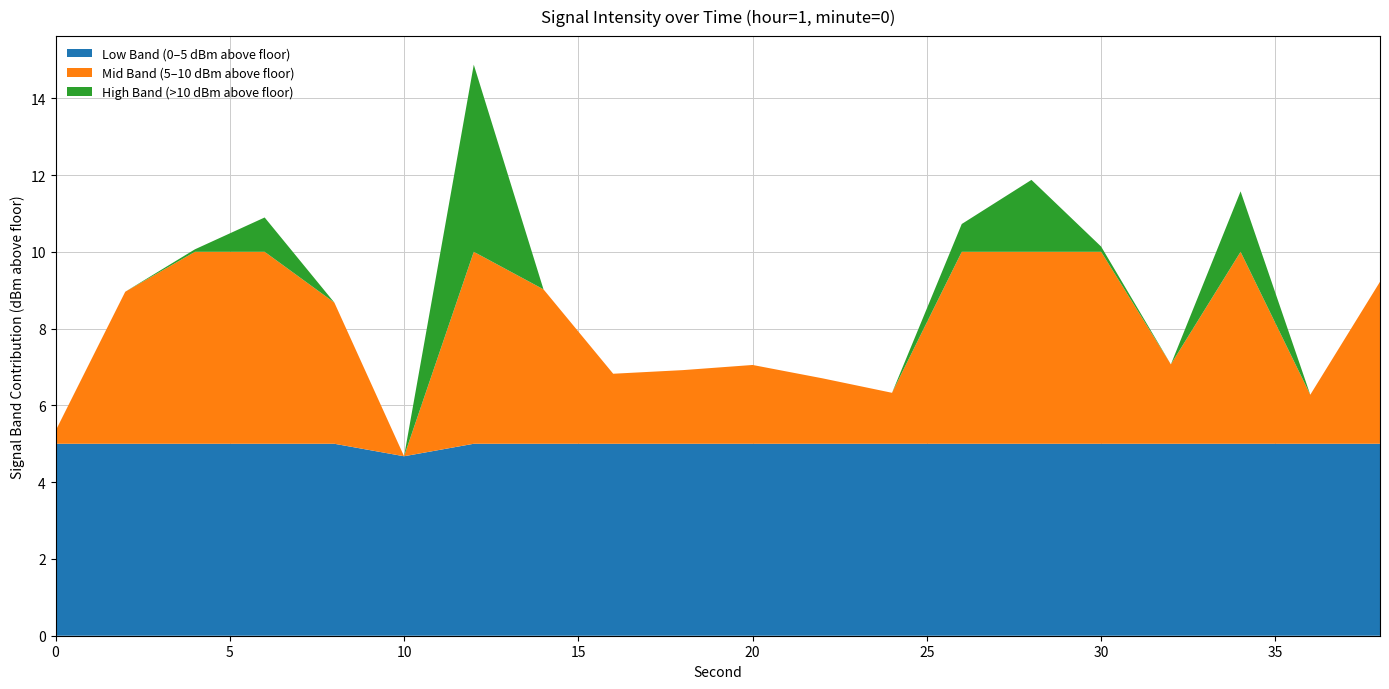

Reading left to right, list all the values displayed in this chart.

intensity(dBm): 0=-124.7	2=-121.0	4=-119.9	6=-119.1	8=-121.3	10=-125.3	12=-115.1	14=-121.0	16=-123.2	18=-123.1	20=-122.9	22=-123.3	24=-123.7	26=-119.3	28=-118.1	30=-119.9	32=-122.9	34=-118.4	36=-123.7	38=-120.8
second: 0=0.0	2=2.0	4=4.0	6=6.0	8=8.0	10=10.0	12=12.0	14=14.0	16=16.0	18=18.0	20=20.0	22=22.0	24=24.0	26=26.0	28=28.0	30=30.0	32=32.0	34=34.0	36=36.0	38=38.0
minute: 0=0.0	2=0.0	4=0.0	6=0.0	8=0.0	10=0.0	12=0.0	14=0.0	16=0.0	18=0.0	20=0.0	22=0.0	24=0.0	26=0.0	28=0.0	30=0.0	32=0.0	34=0.0	36=0.0	38=0.0